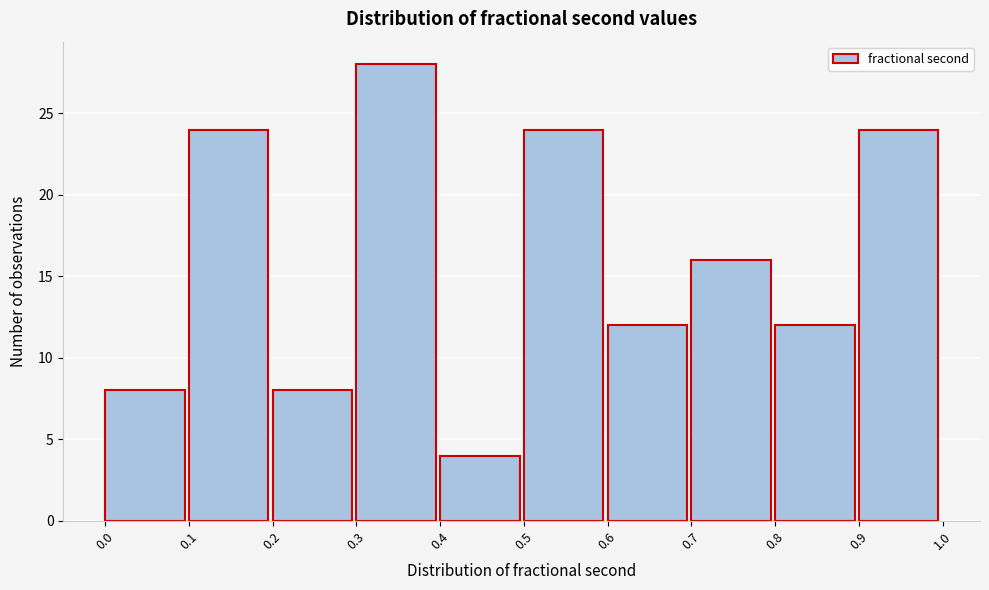

Reading left to right, list every bar in this chart as the range it spans on the x-axis followed by its height. The values are not printed on the chart, so give them approximately, as read against the axis.

0.0 to 0.1: 8
0.1 to 0.2: 24
0.2 to 0.3: 8
0.3 to 0.4: 28
0.4 to 0.5: 4
0.5 to 0.6: 24
0.6 to 0.7: 12
0.7 to 0.8: 16
0.8 to 0.9: 12
0.9 to 1.0: 24